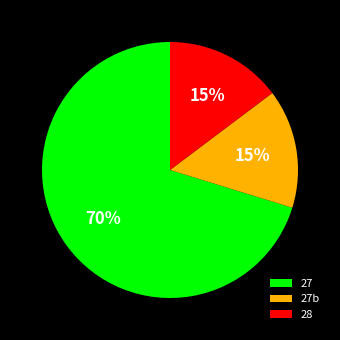

Which has a higher value, 27 or 28?

27